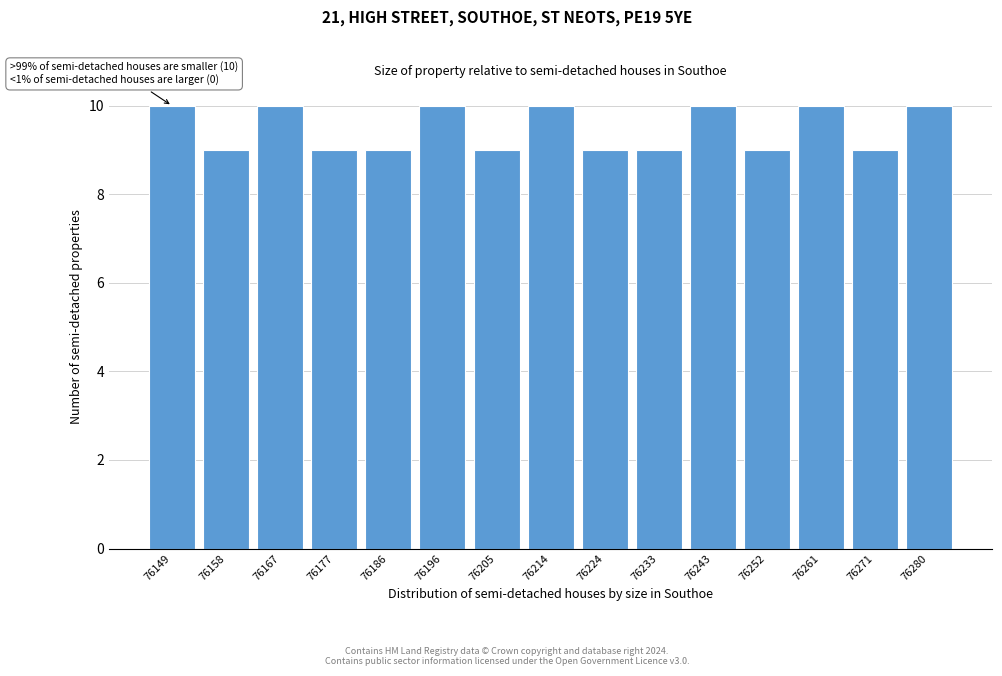

Reading left to right, extract all data points from this chart.

76149=10	76158=9	76167=10	76177=9	76186=9	76196=10	76205=9	76214=10	76224=9	76233=9	76243=10	76252=9	76261=10	76271=9	76280=10